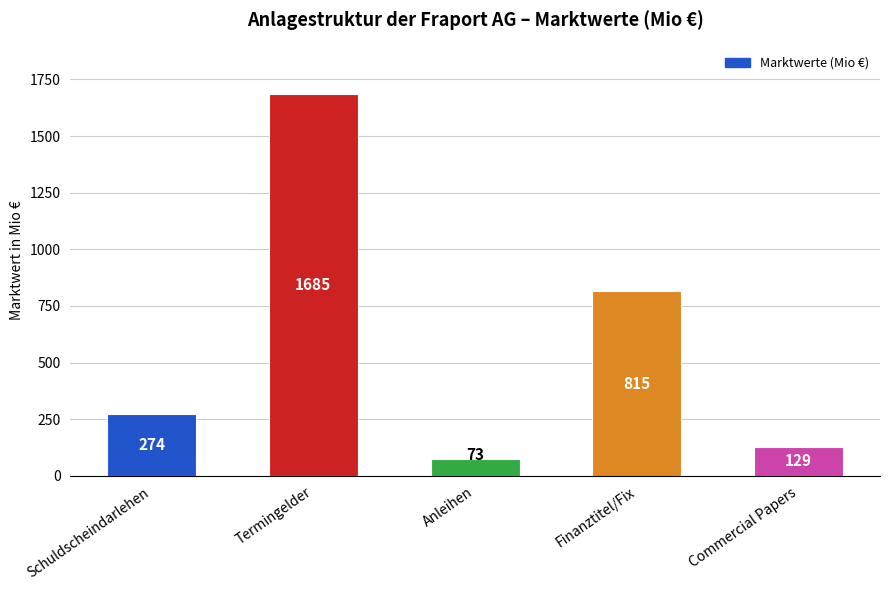

Which has a higher value, Finanztitel/Fix or Commercial Papers?

Finanztitel/Fix